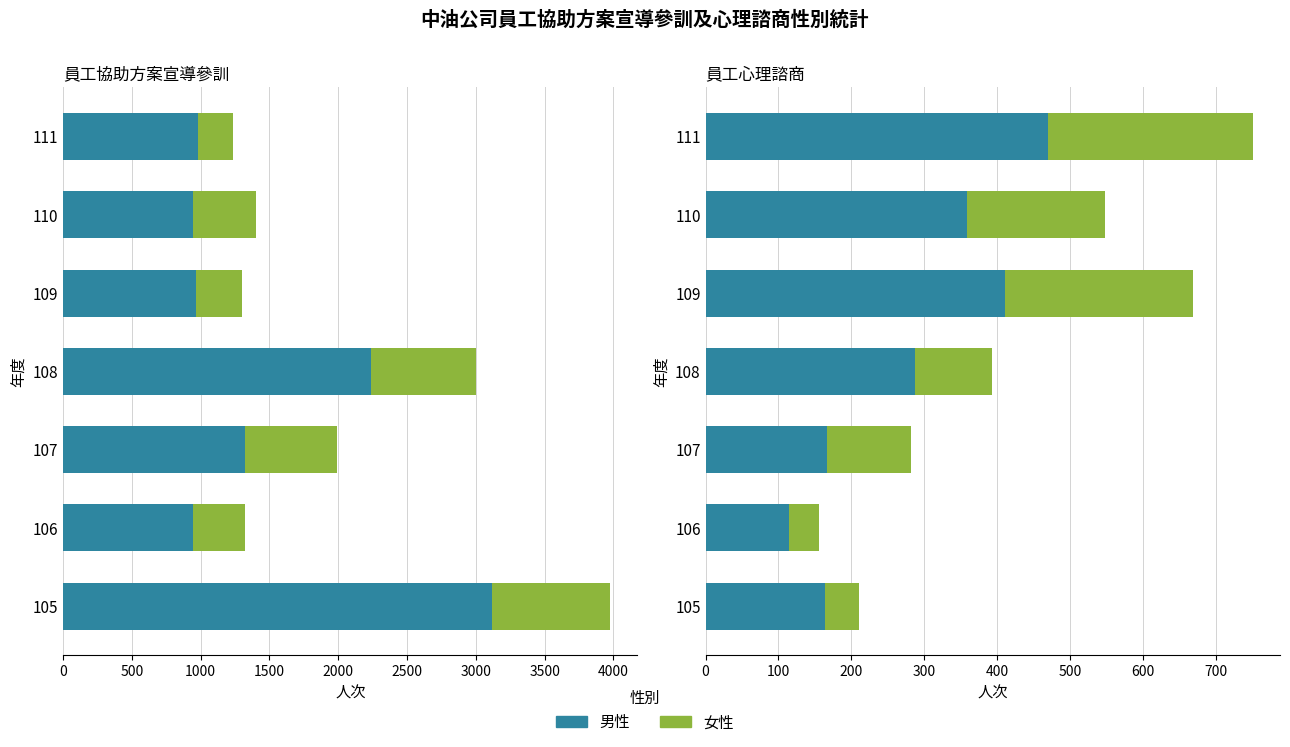

The 男性 series shows 283 at 105. True or false?

False